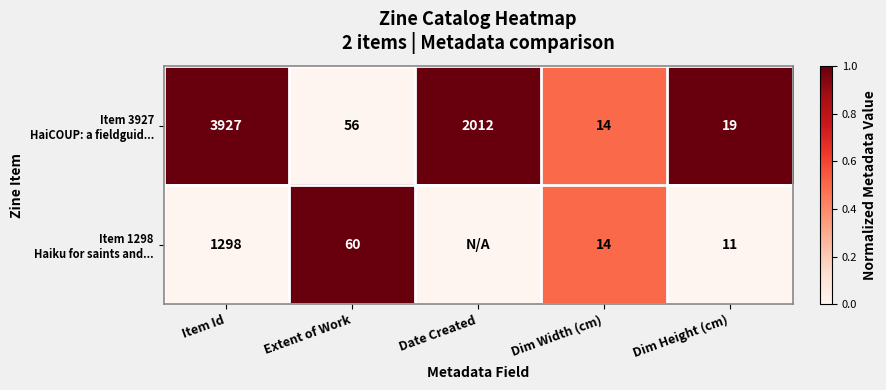

What is the difference between the highest and lowest values at Dim Height (cm)?

8